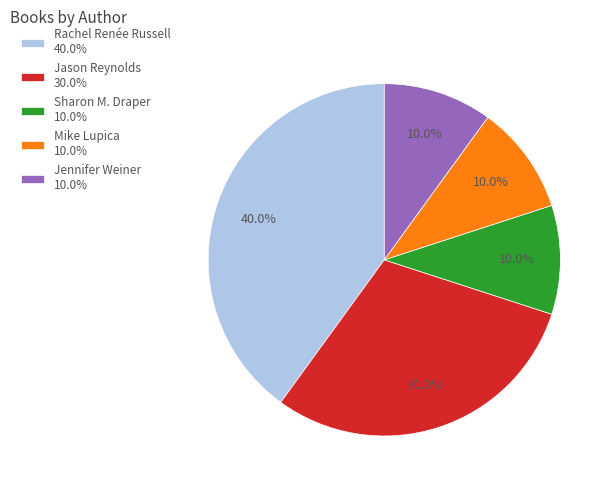

Which category has the biggest portion of the pie?

Rachel Renée Russell 40.0%